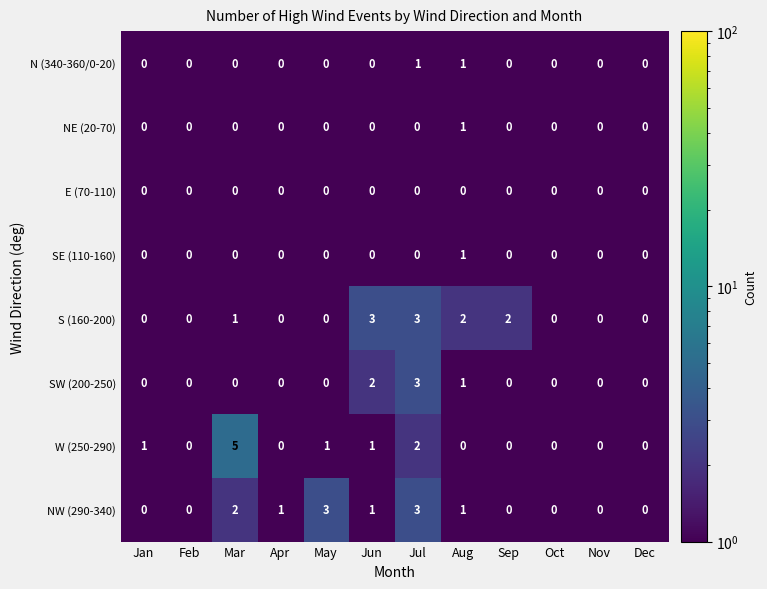

At which category is the sum across all series the highest?

Jul